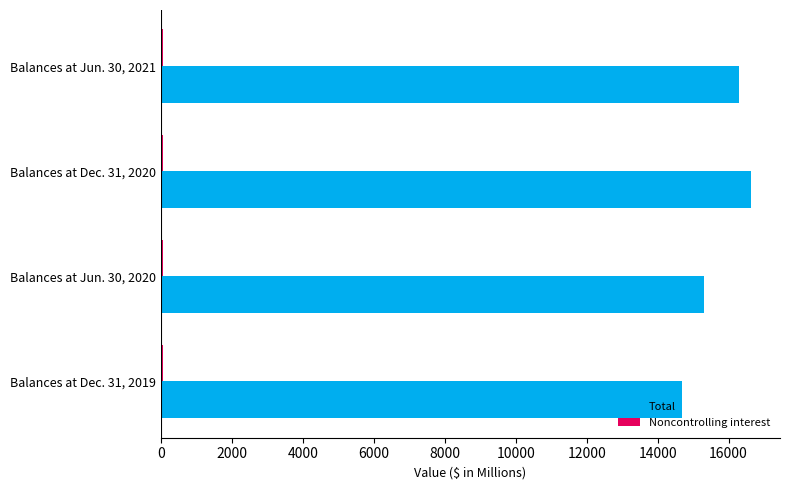

Which series has the widest spread of values?

Total